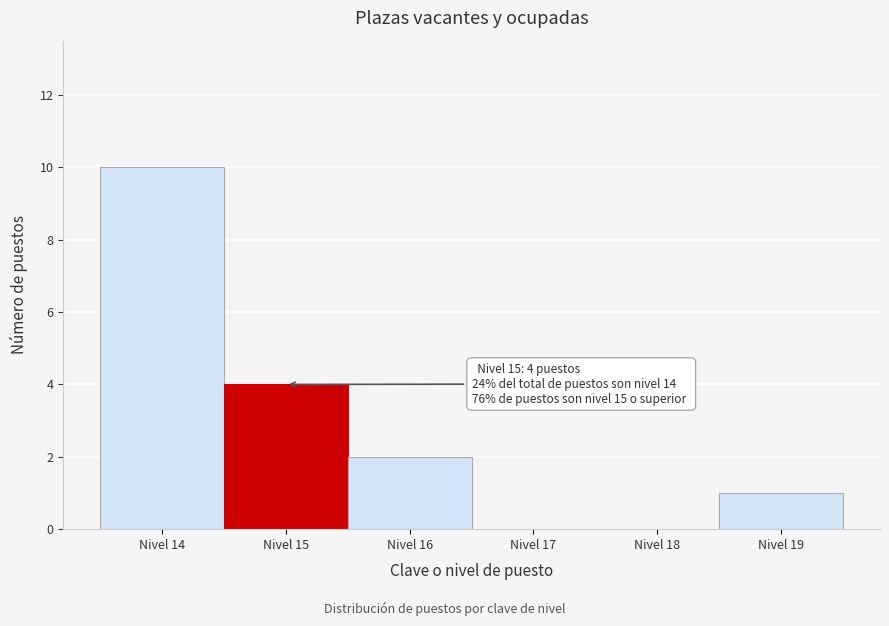

Over which range of the x-axis is the bar tallest?

13.5 to 14.5